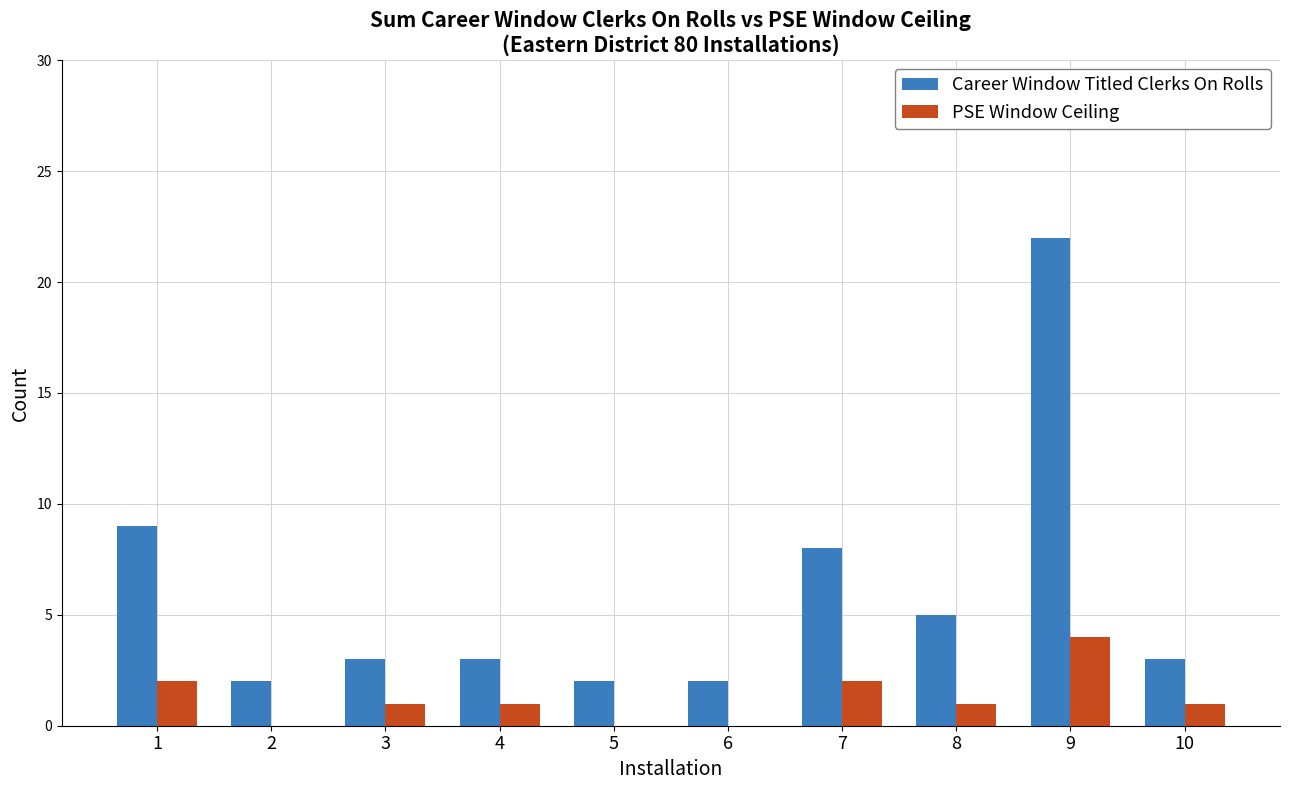

Which series has the widest spread of values?

Career Window Titled Clerks On Rolls